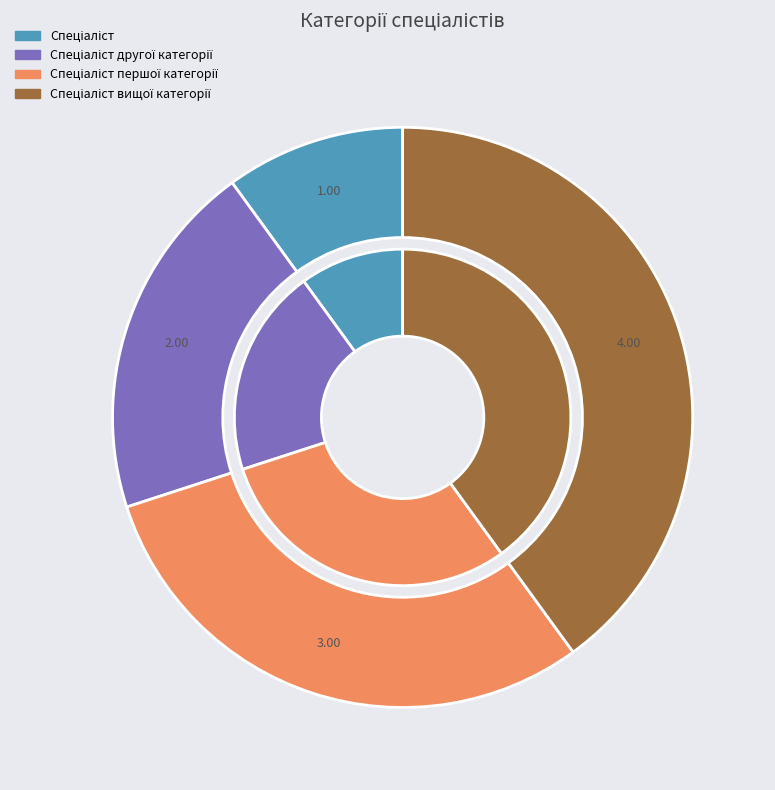

True or false: Спеціаліст accounts for 10% of the total.

True